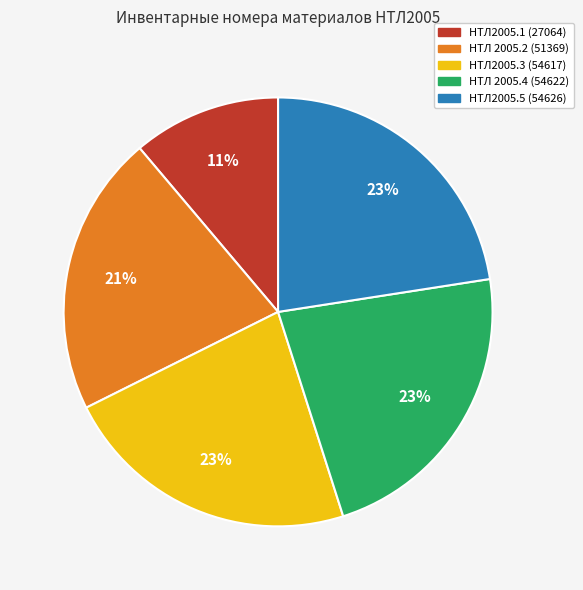

What is the ratio of the value at НТЛ2005.5 (54626) to the value at НТЛ 2005.2 (51369)?

1.1